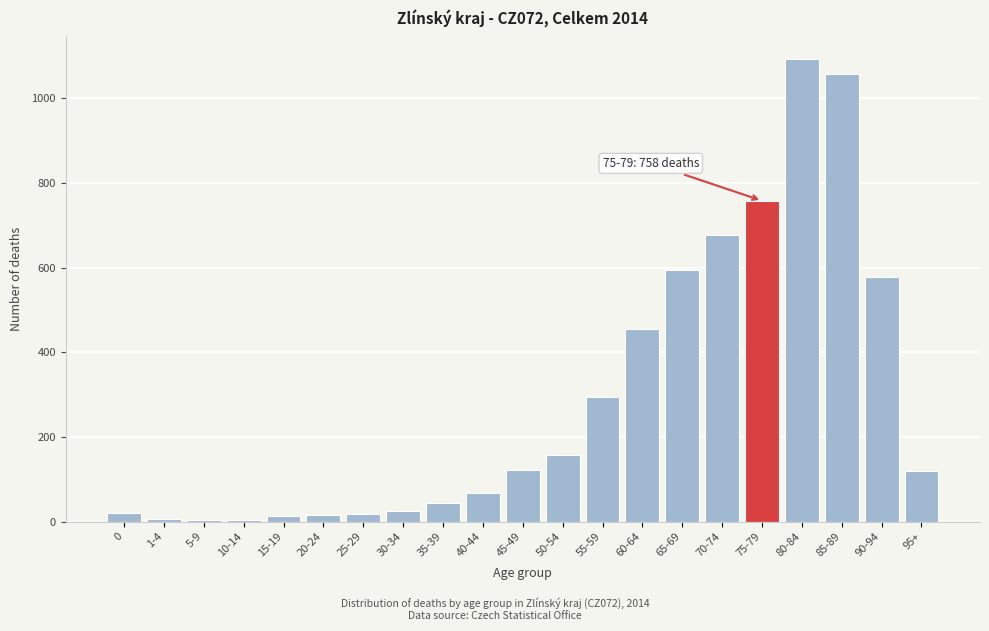

What is the label of the 14th bar from the right?

30-34